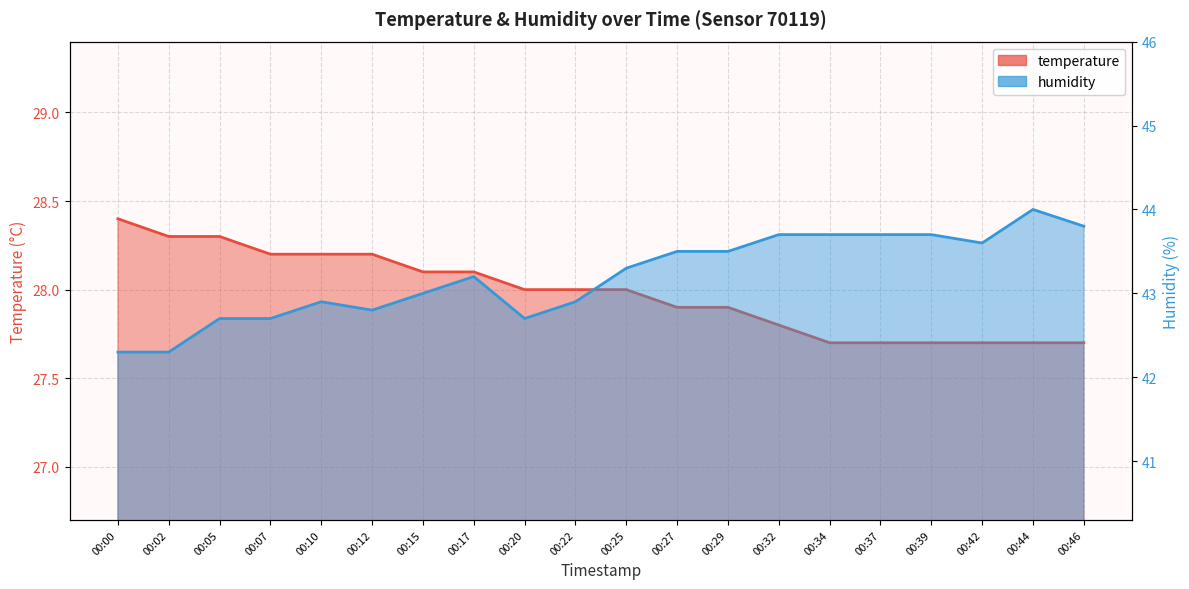

What is the average value of the temperature series?

28.0